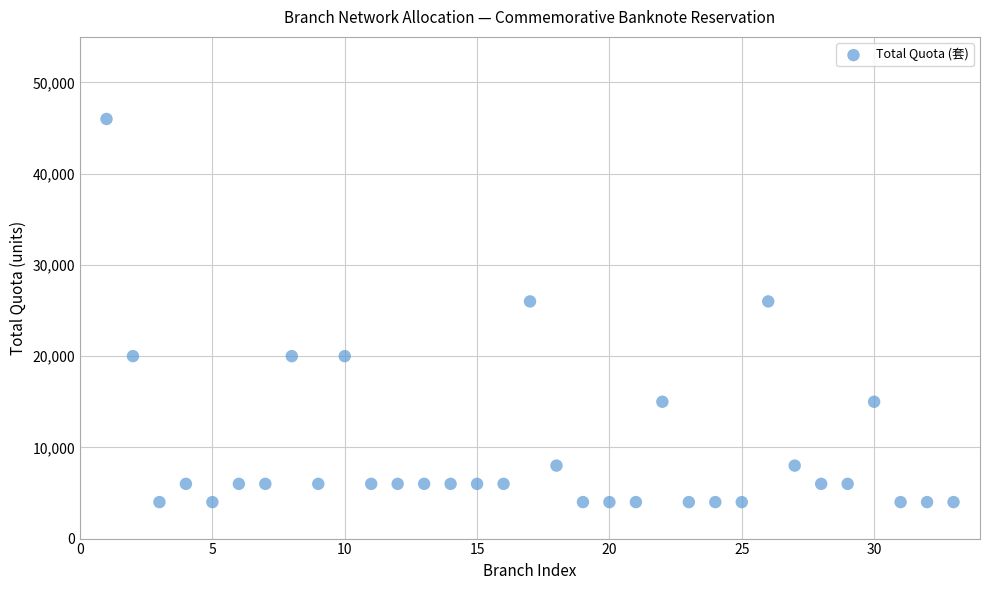

What is the range of X values (max minus min)?

32